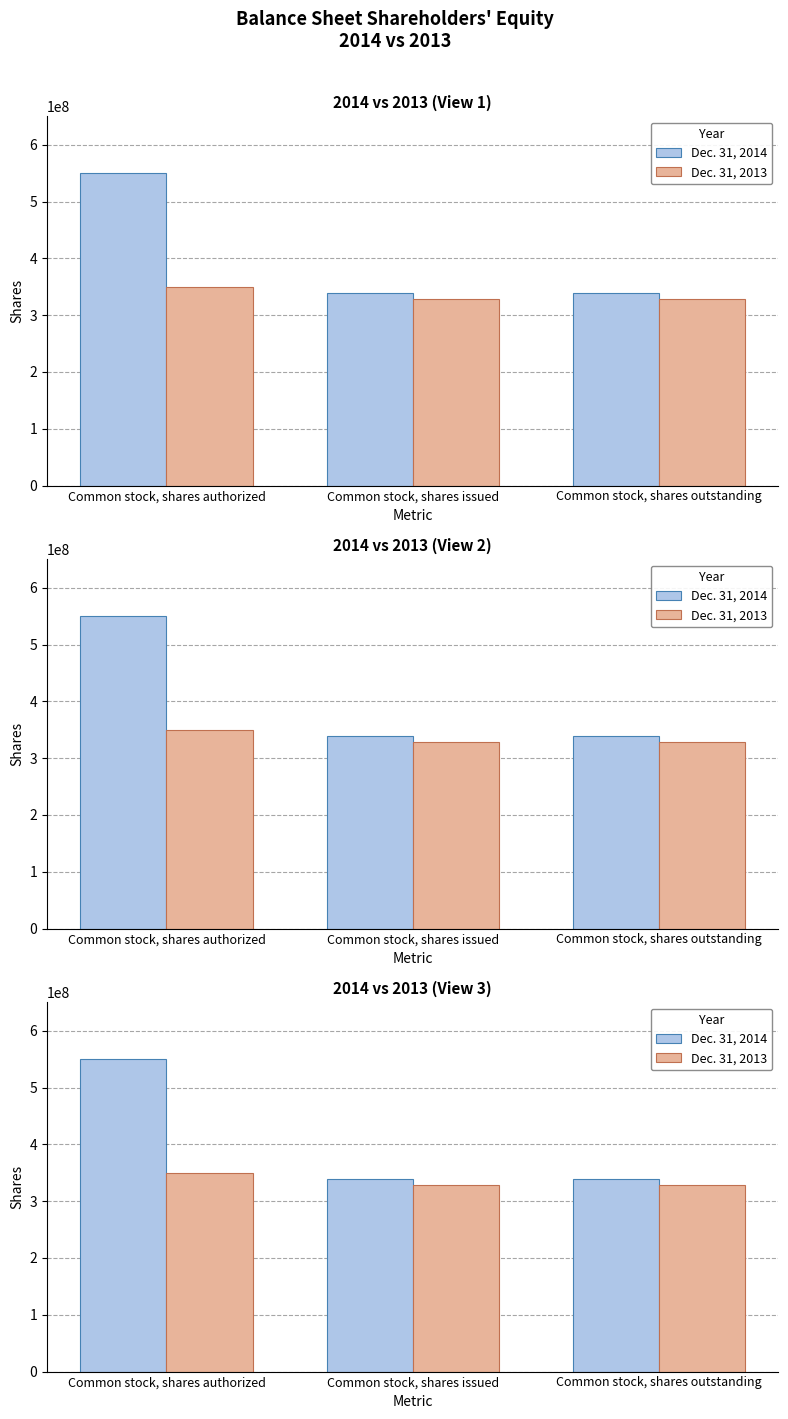

Which category has the lowest value across all series?

Common stock, shares issued